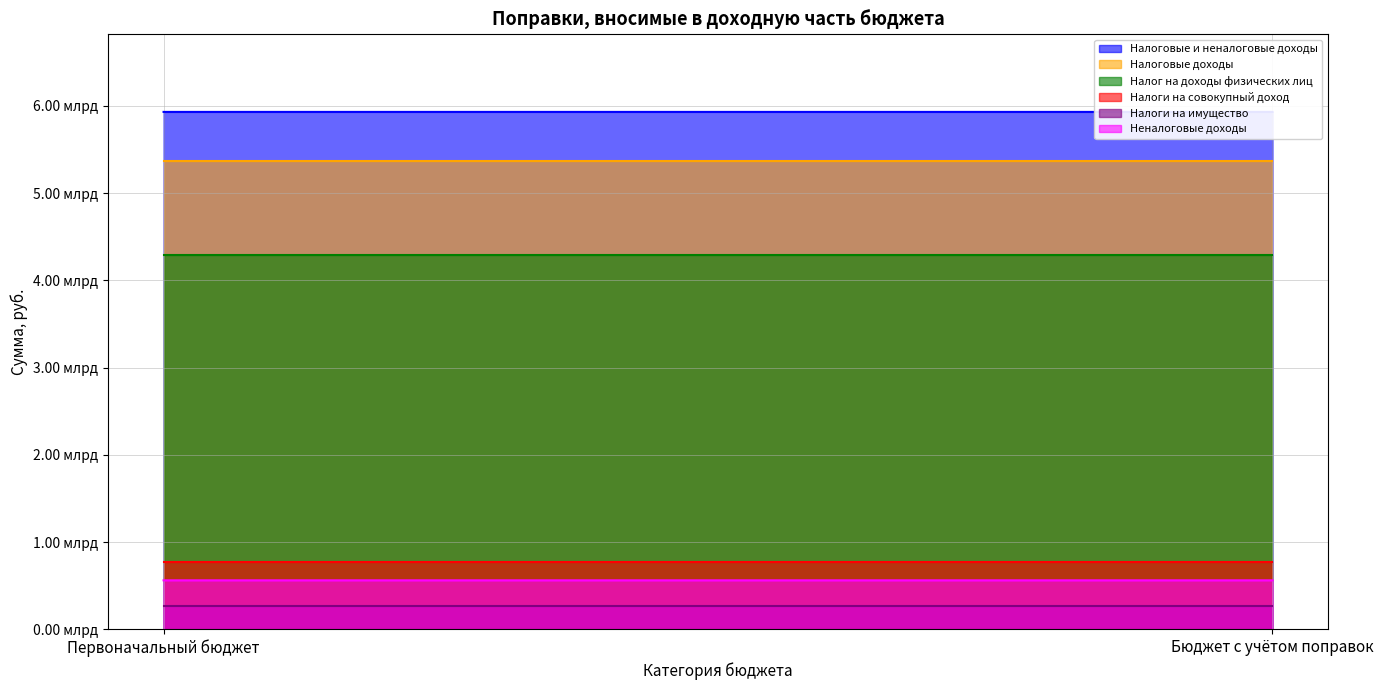

Reading left to right, list all the values displayed in this chart.

Налоговые и неналоговые доходы: 5932076200	5932079068
Налоговые доходы: 5370663632	5370663632
Налог на доходы физических лиц: 4294750552	4294750552
Налоги на совокупный доход: 776084690	776084690
Налоги на имущество: 264177530	264177530
Неналоговые доходы: 561412568	561415436